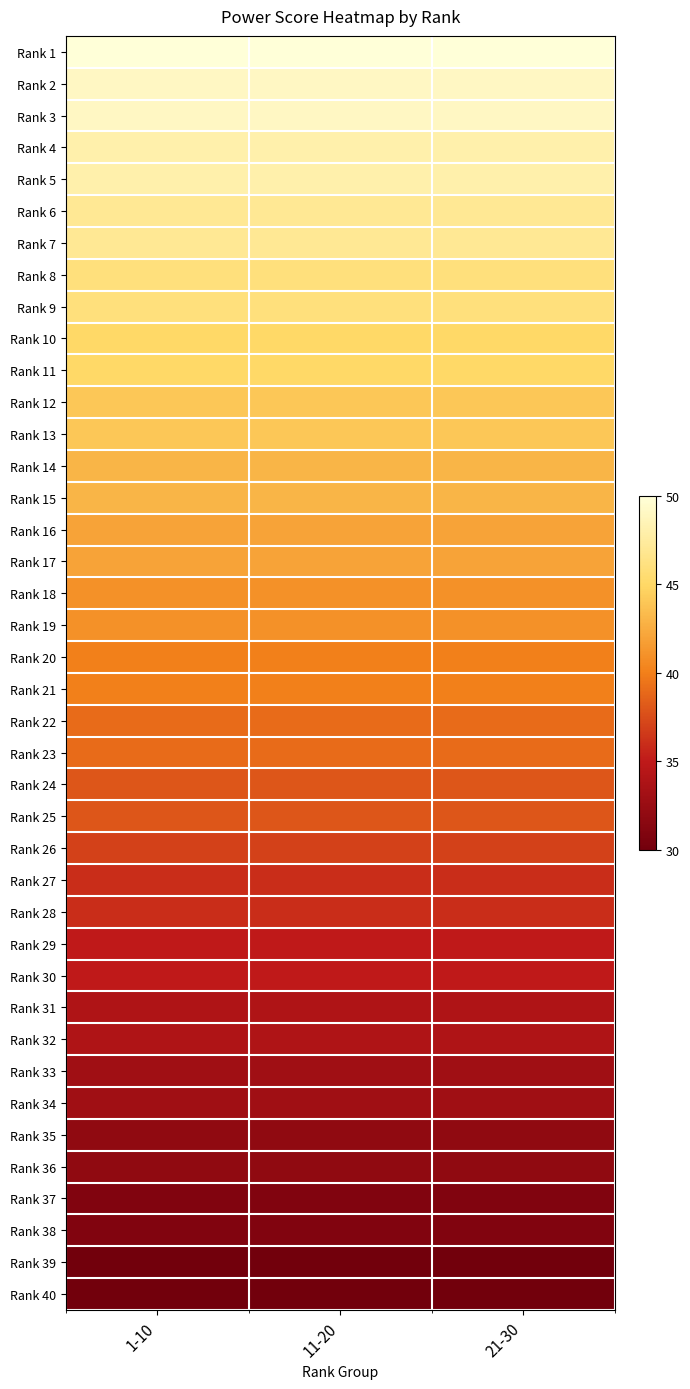

Rank the series by their maximum value, from highest to lowest.

Rank 1, Rank 2, Rank 3, Rank 4, Rank 5, Rank 6, Rank 7, Rank 8, Rank 9, Rank 10, Rank 11, Rank 12, Rank 13, Rank 14, Rank 15, Rank 16, Rank 17, Rank 18, Rank 19, Rank 20, Rank 21, Rank 22, Rank 23, Rank 24, Rank 25, Rank 26, Rank 27, Rank 28, Rank 29, Rank 30, Rank 31, Rank 32, Rank 33, Rank 34, Rank 35, Rank 36, Rank 37, Rank 38, Rank 39, Rank 40